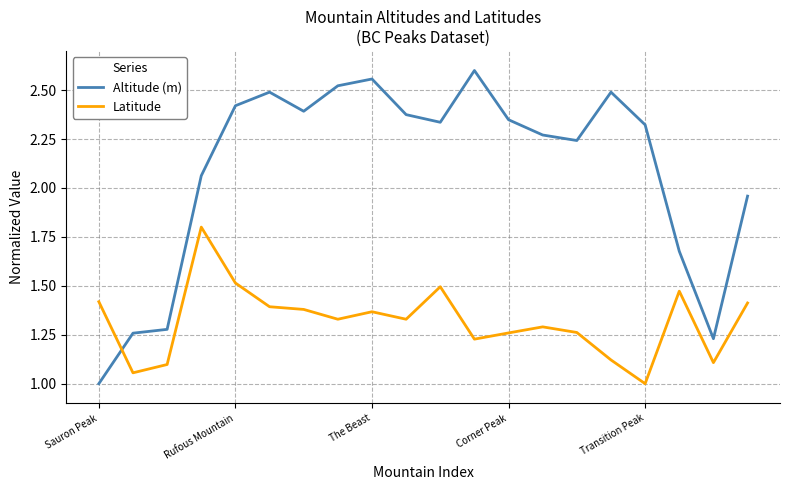

What is the maximum value for Latitude?

1.8